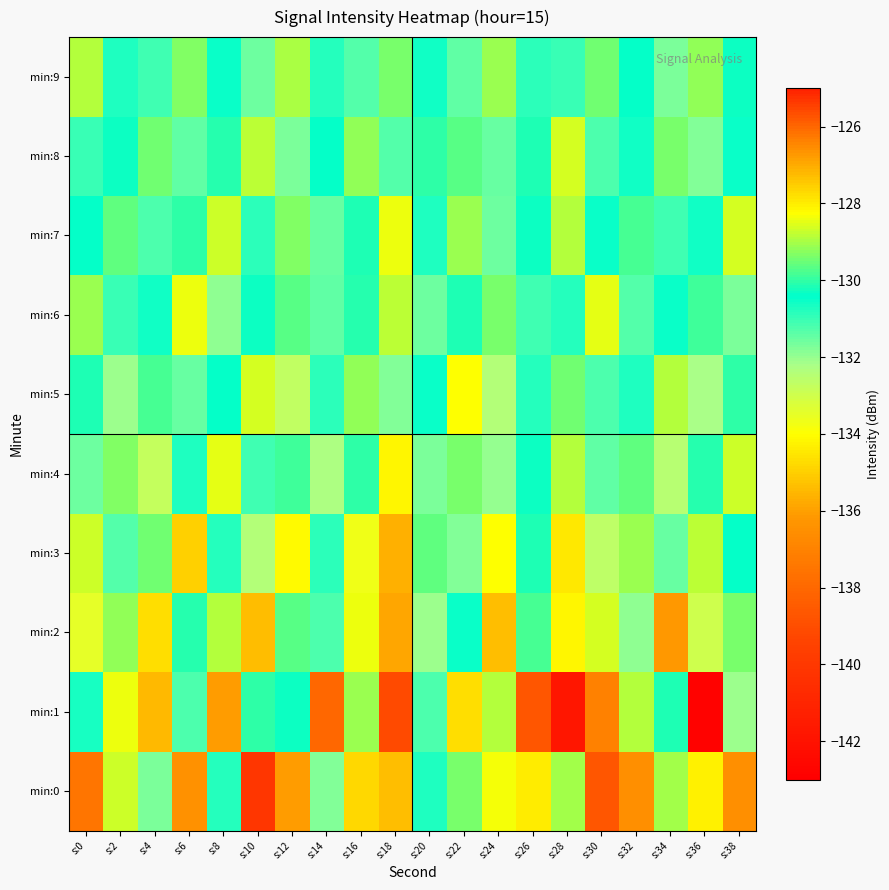

Count the number of data series in this chart.

10